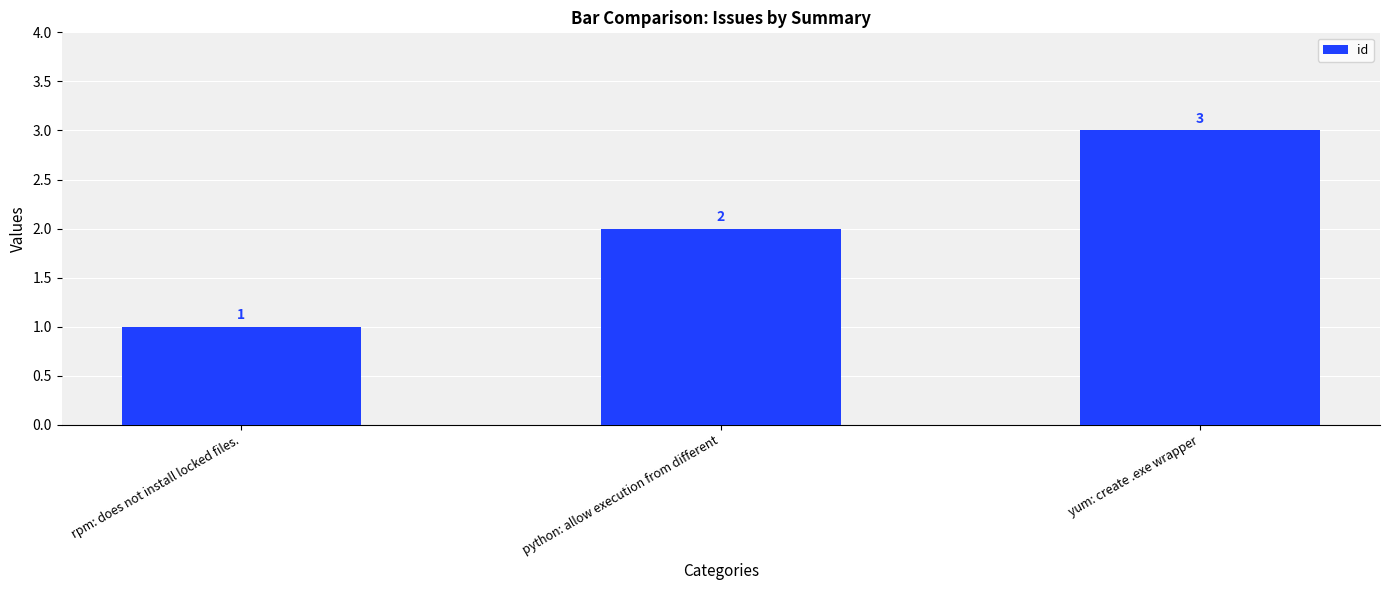

Reading right to left, list all the values displayed in this chart.

3	2	1